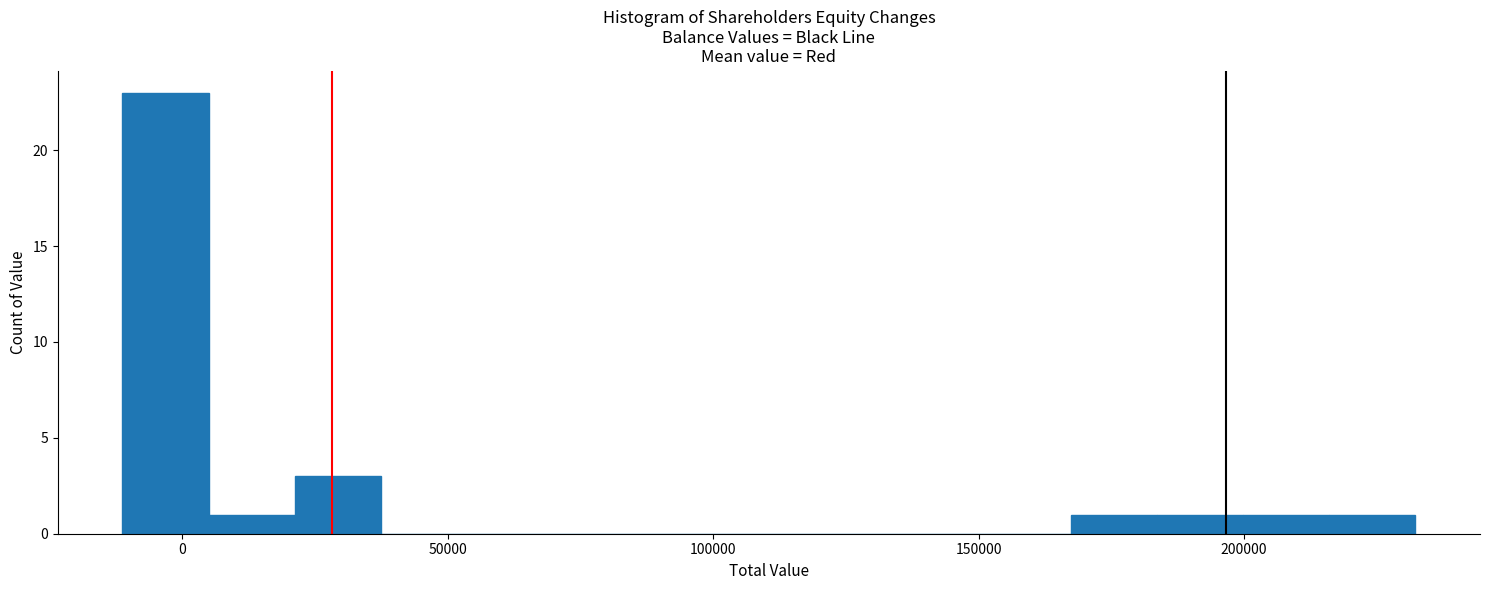

Around what value on the x-axis is the tallest bar? Give the approximate position of its centre, as read against the axis.

-5000